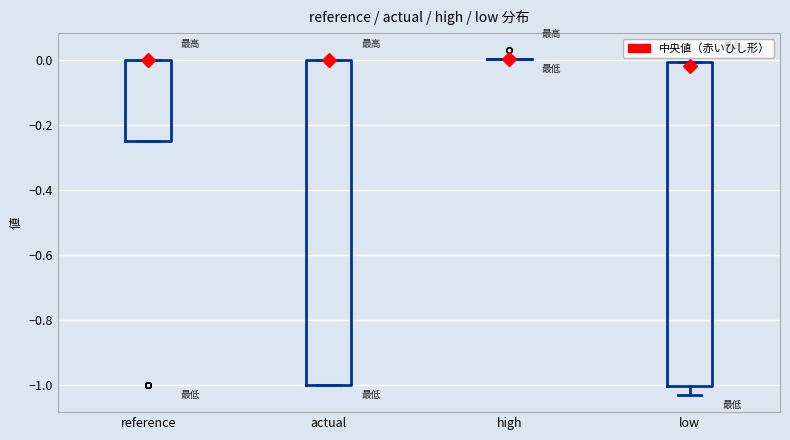

Reading left to right, transcribe this box plot: for each box, give where its median line is, the range the box spans, and where its two whiskers end, as read against the y-axis. The values are not printed on the chart, so give them approximately, as read against the axis.

reference: median 0.00 (drawn on the box's upper edge), box -0.26 to 0.00, whiskers -0.26 to 0.00
actual: median 0.00 (drawn on the box's upper edge), box -1.00 to 0.00, whiskers -1.00 to 0.00
high: box collapsed to a line at 0.00, whiskers 0.00 to 0.00
low: median -0.02, box -1.00 to 0.00, whiskers -1.02 to 0.00